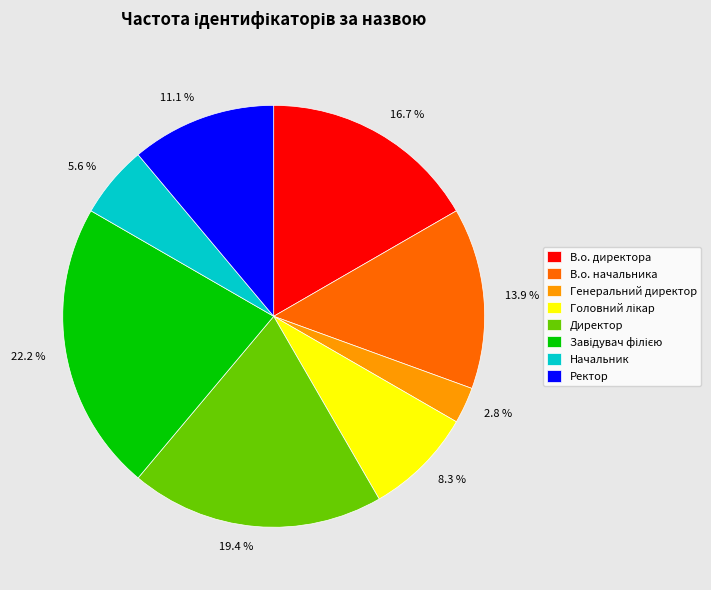

What percentage do Начальник and Директор together represent?

25.0%